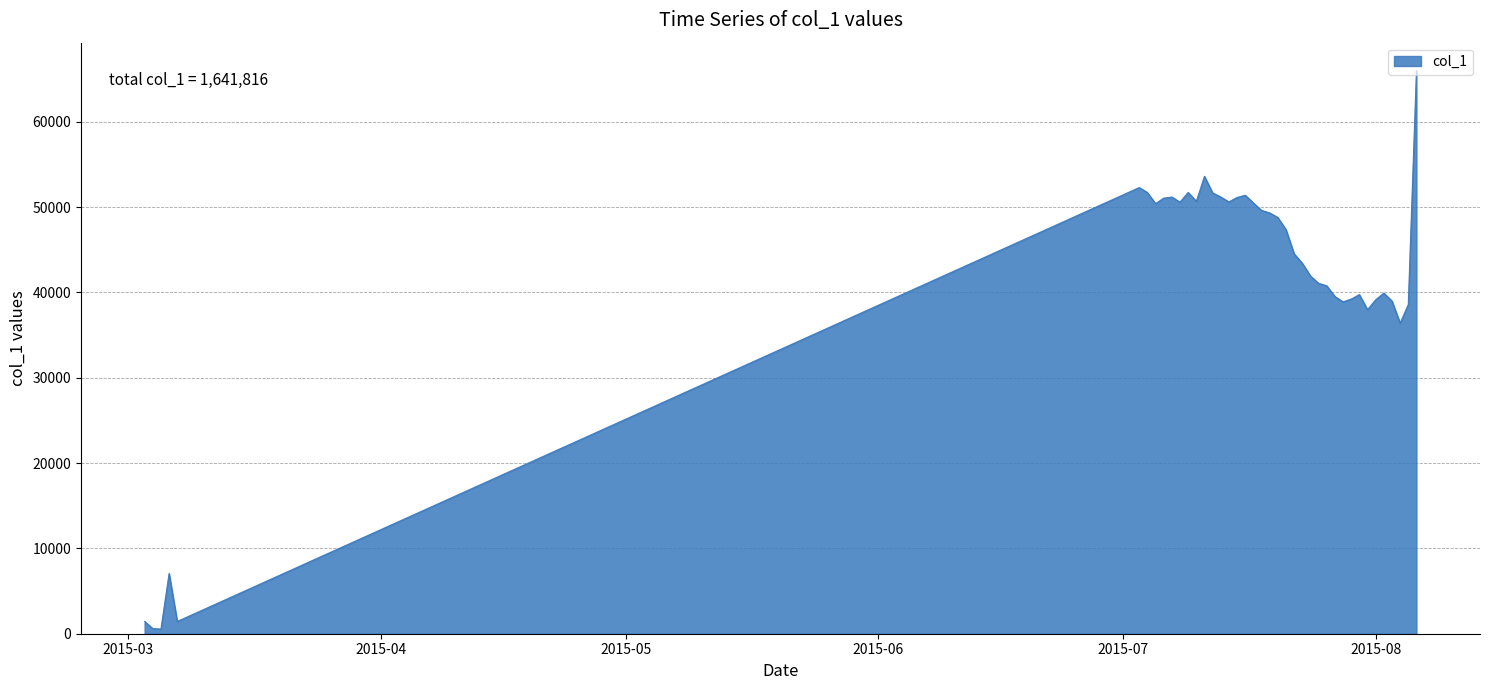

What is the difference between the maximum and minimum values?

65419